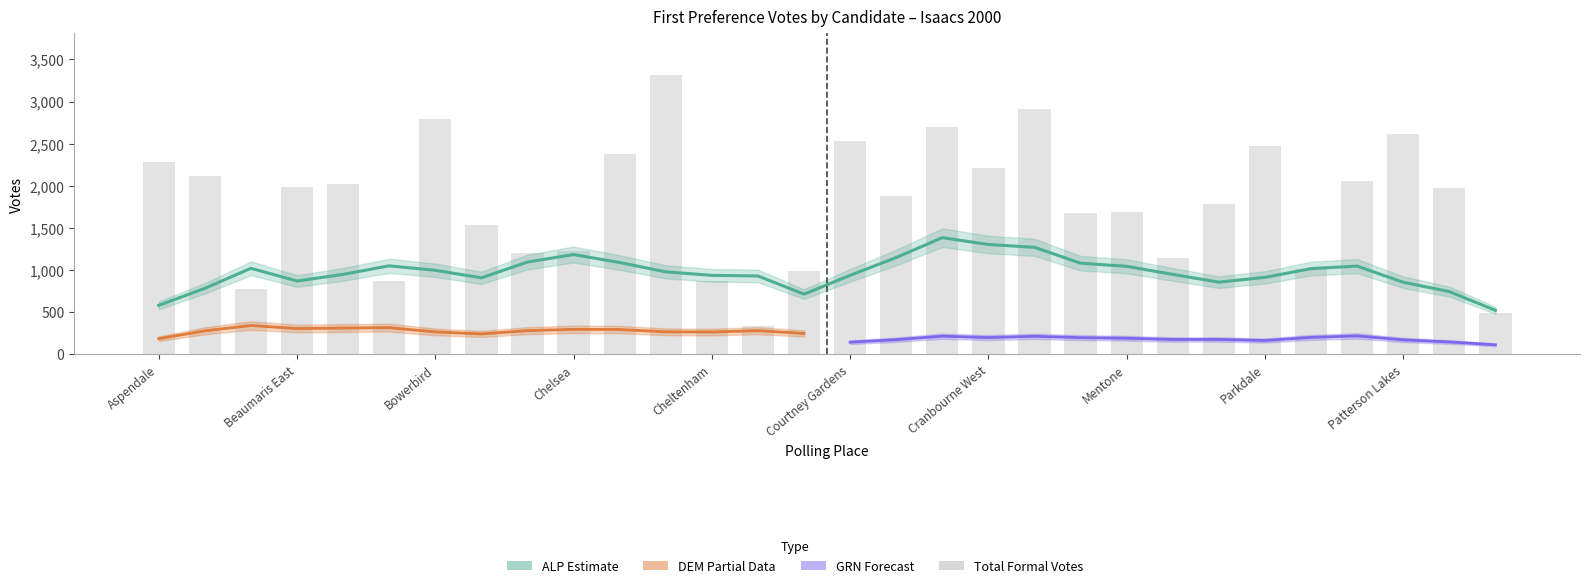

Where does the DEM series first go above 352?

Aspendale Gardens